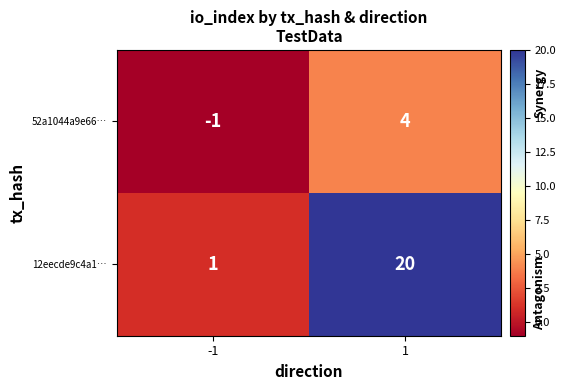

What is the greatest value displayed?

20